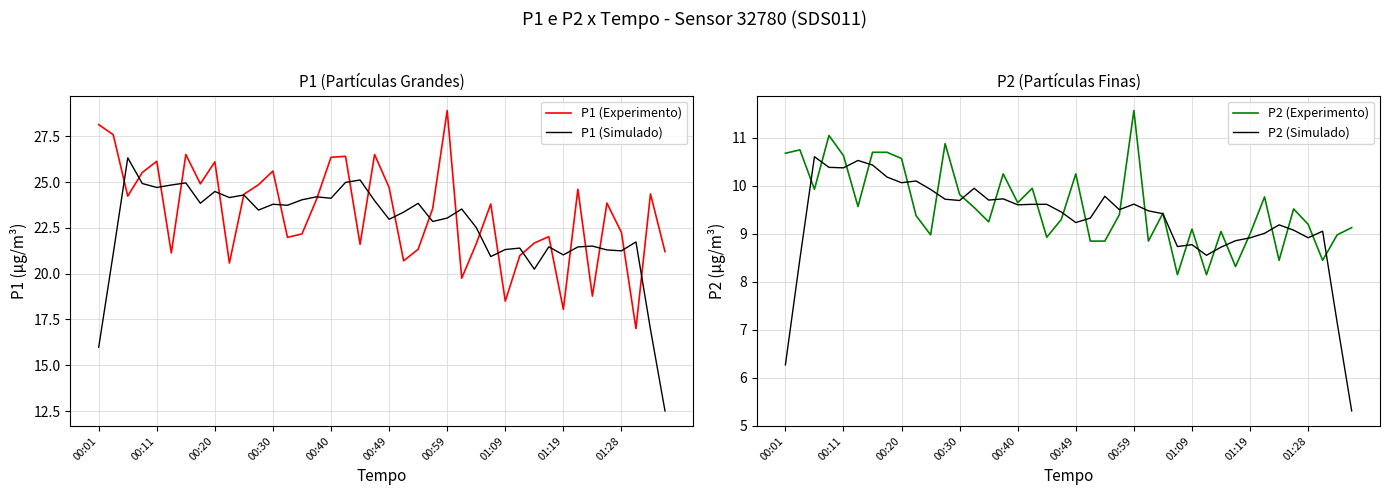

What position from the right is 10?

30